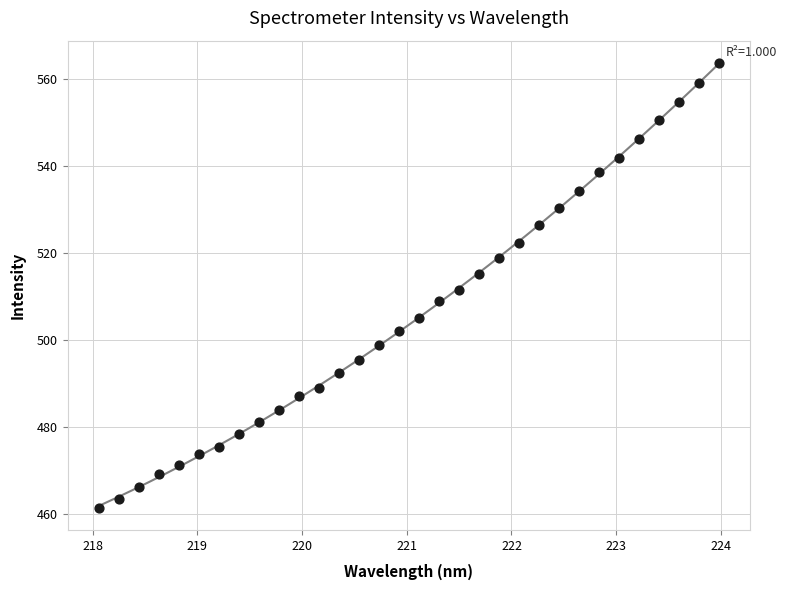

What is the range of X values (max minus min)?

5.9